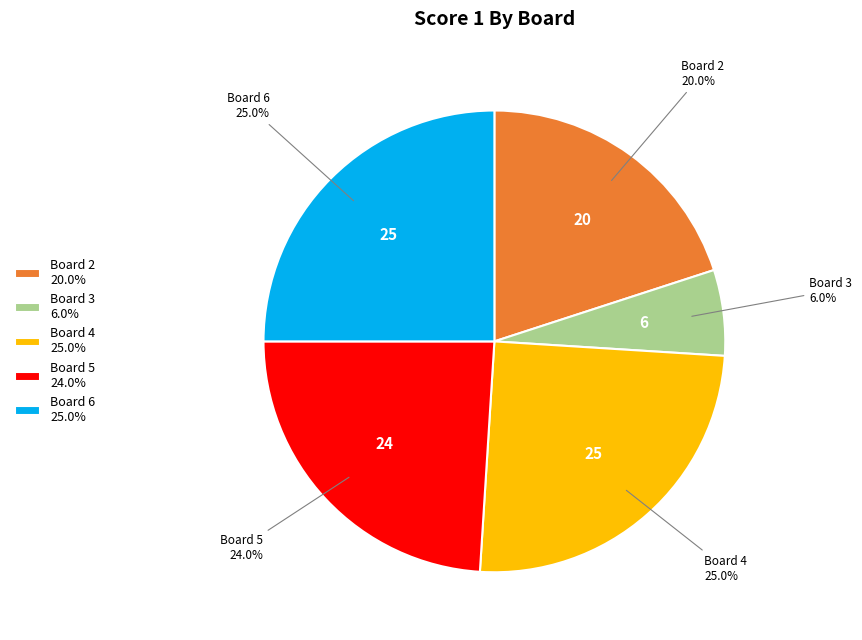

Which category has the smallest portion of the pie?

Board 3 6.0%